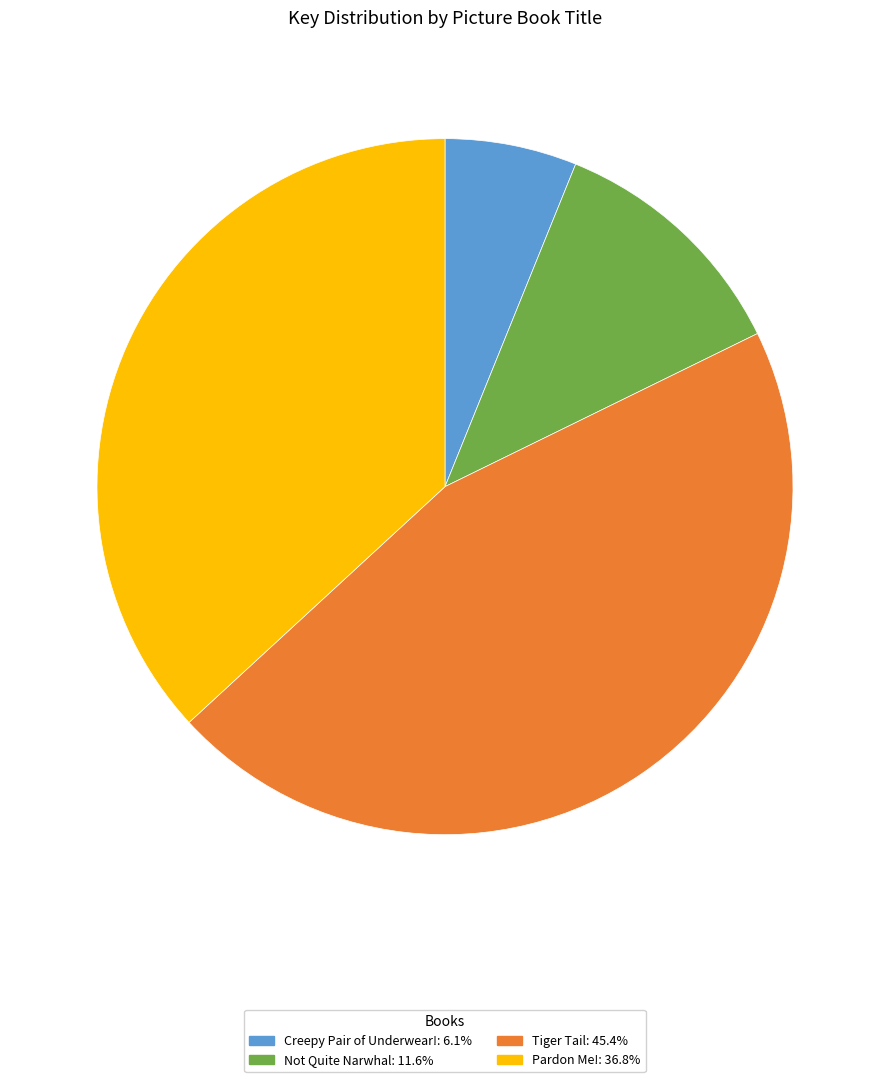

Combined, do Pardon Me! and Creepy Pair of Underwear! account for over 50%?

No